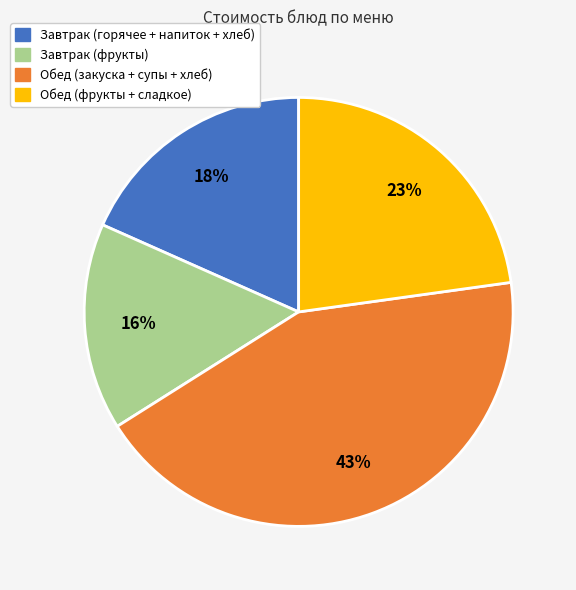

Is there a majority slice in this chart?

No